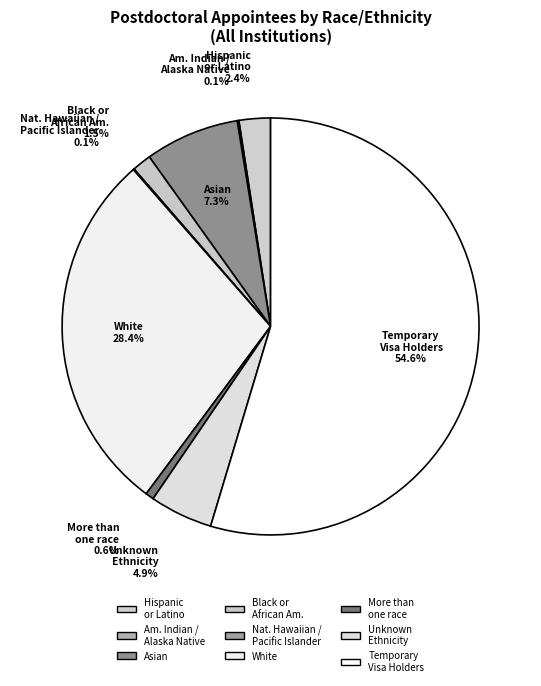

What is the largest slice in the pie chart?

Temporary Visa Holders